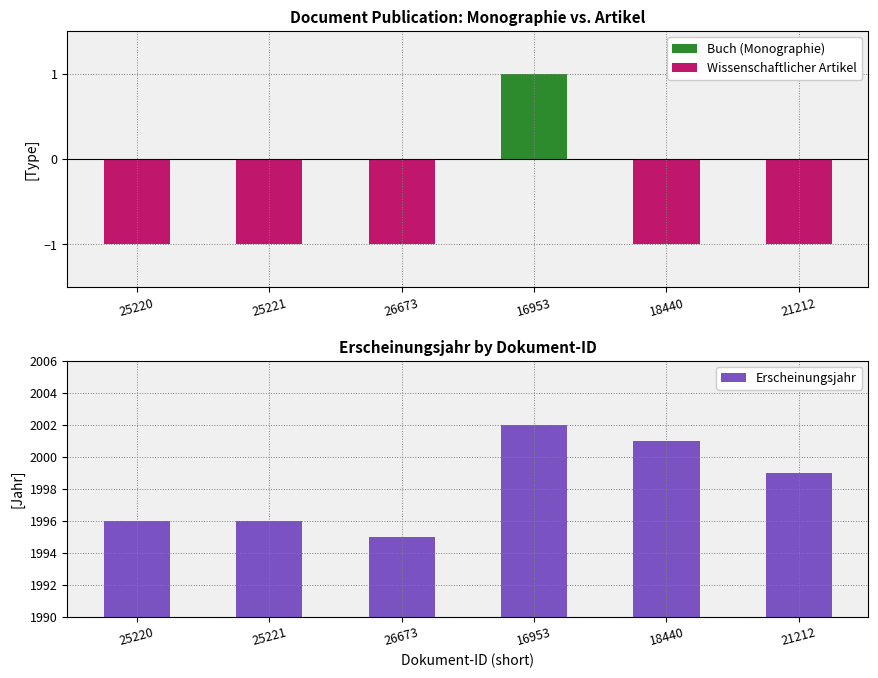

What is the difference between the Erscheinungsjahr values at 21212 and 25221?

3